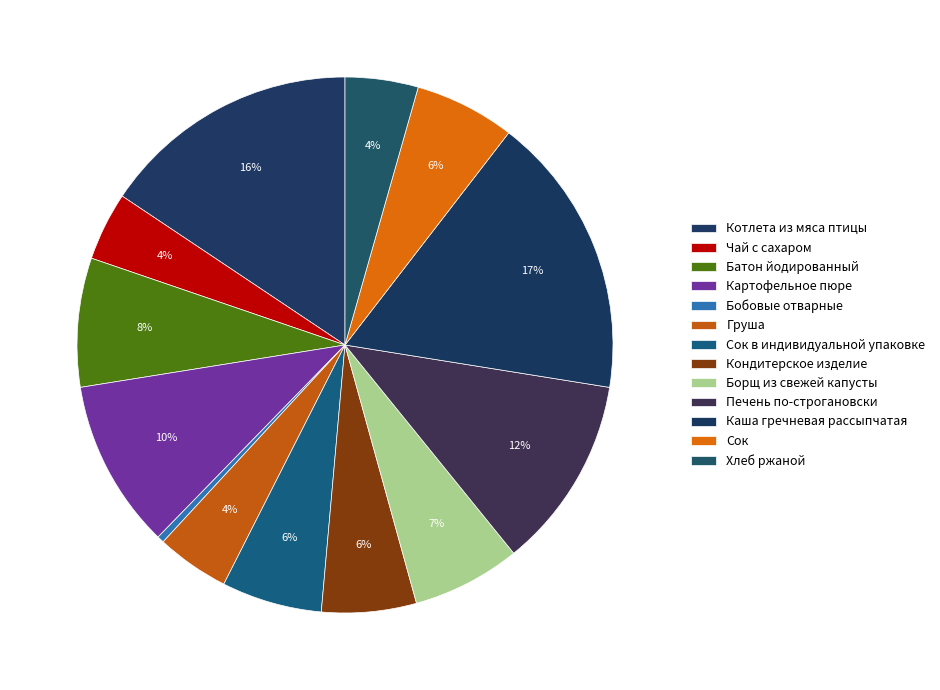

Combined, do Кондитерское изделие and Чай с сахаром account for over 50%?

No